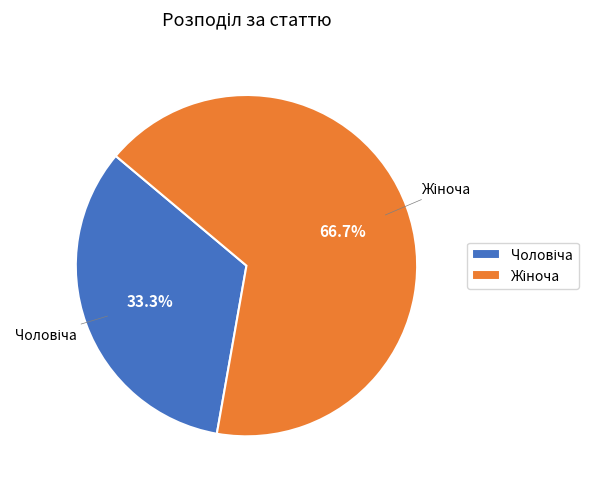

Is there any slice that represents more than half of the pie?

Yes